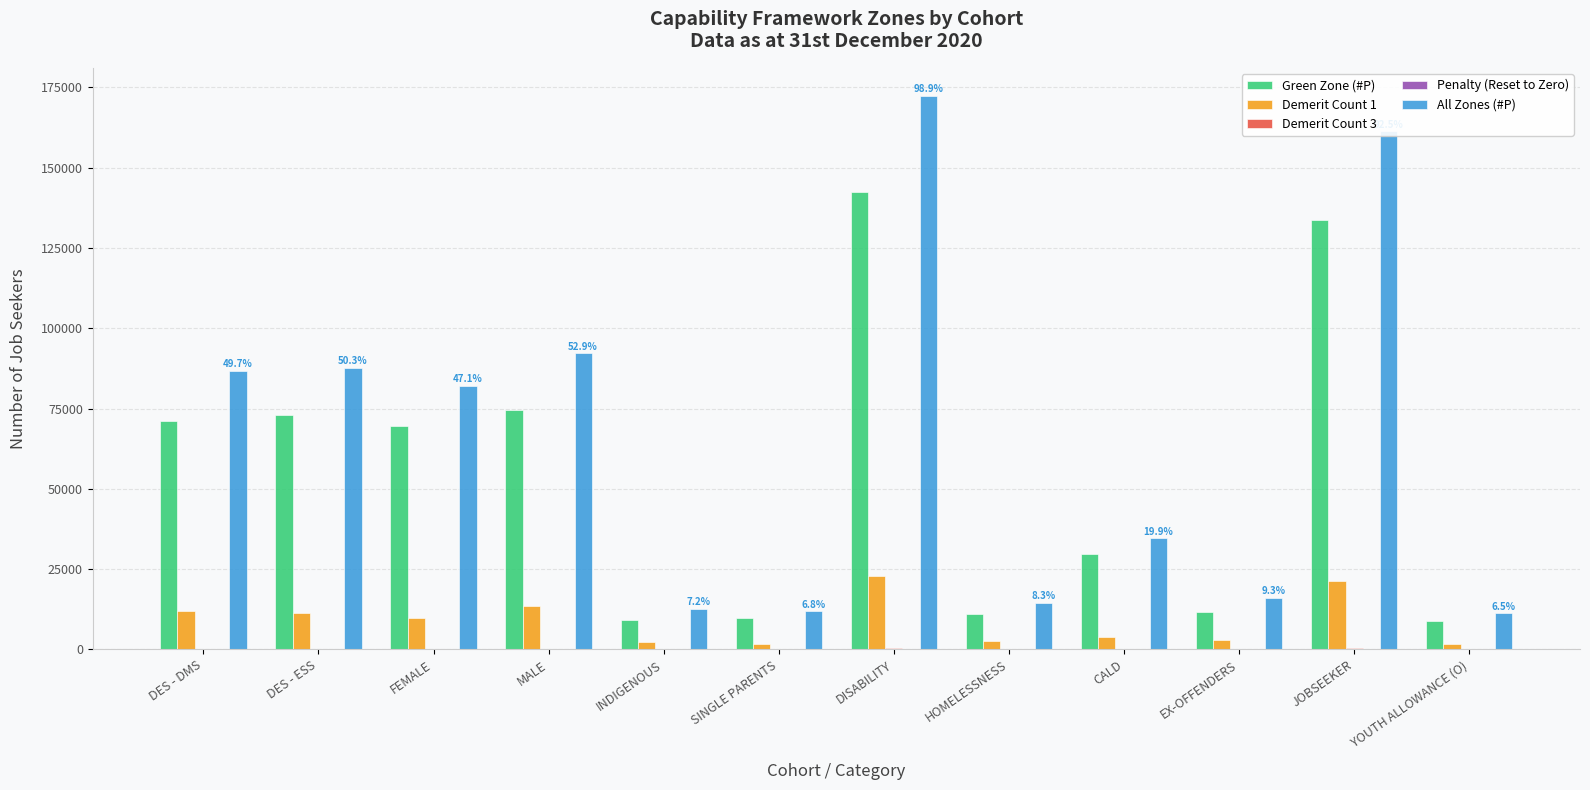

Between SINGLE PARENTS and CALD, which series saw the biggest shift?

All Zones (#P)